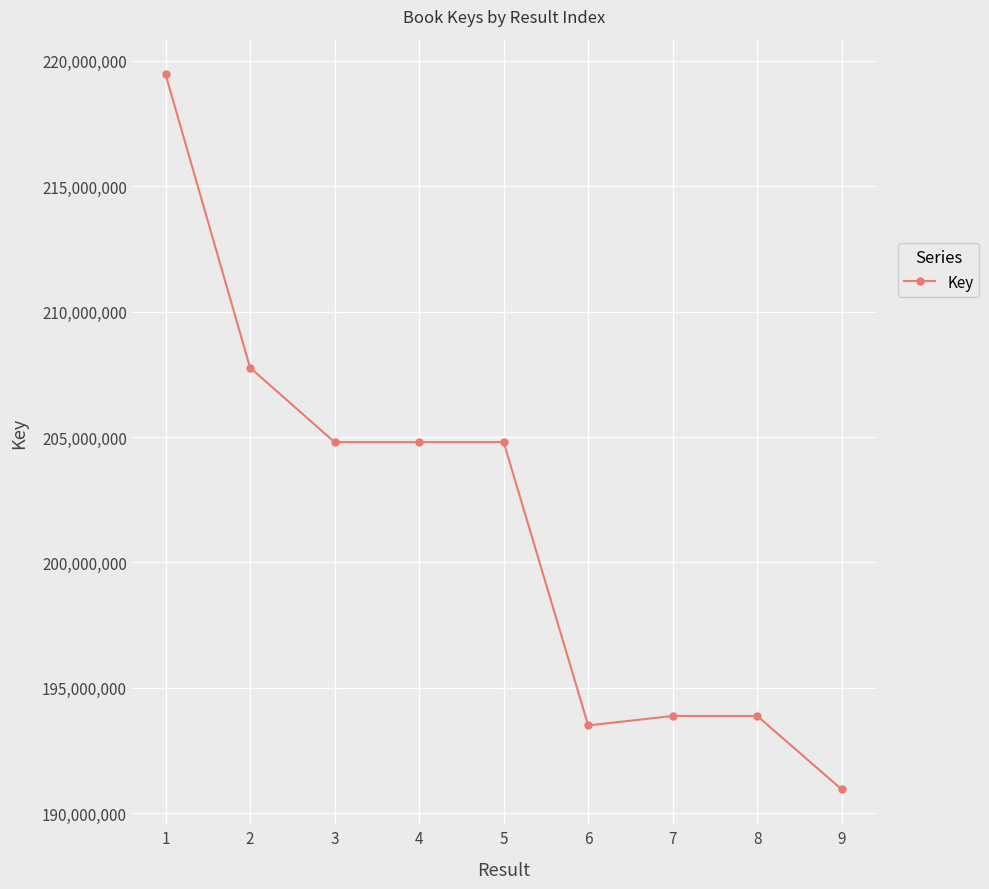

The value at 3 is 59388875. True or false?

False